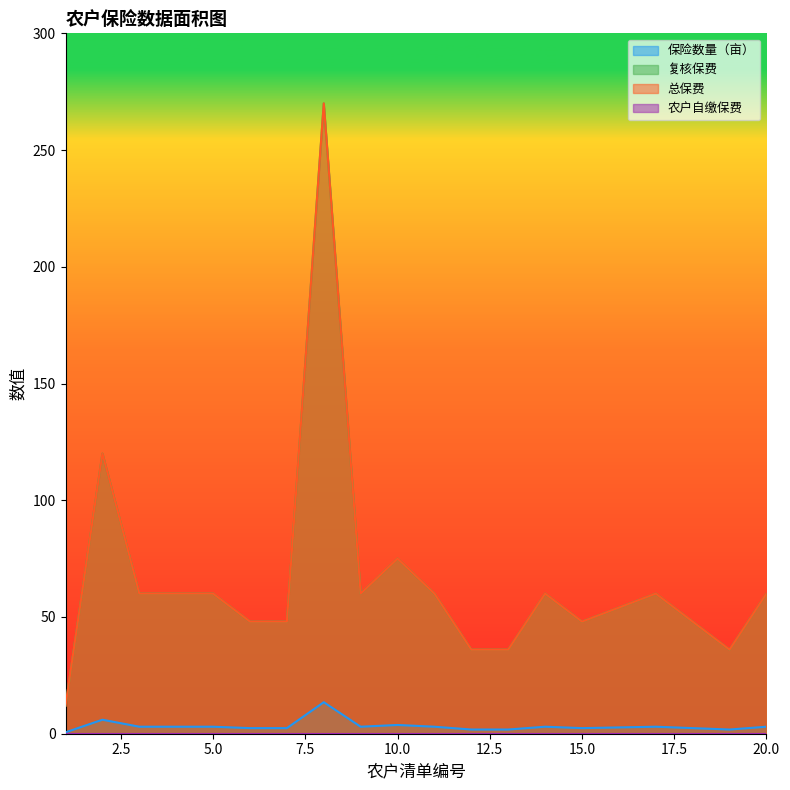

At which category does the chart reach its peak across all series?

8